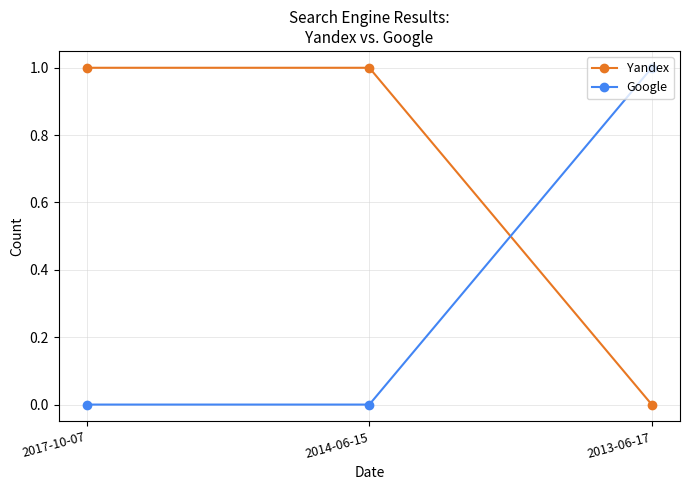

What is the value of the Yandex point at the 2nd from the left?

1